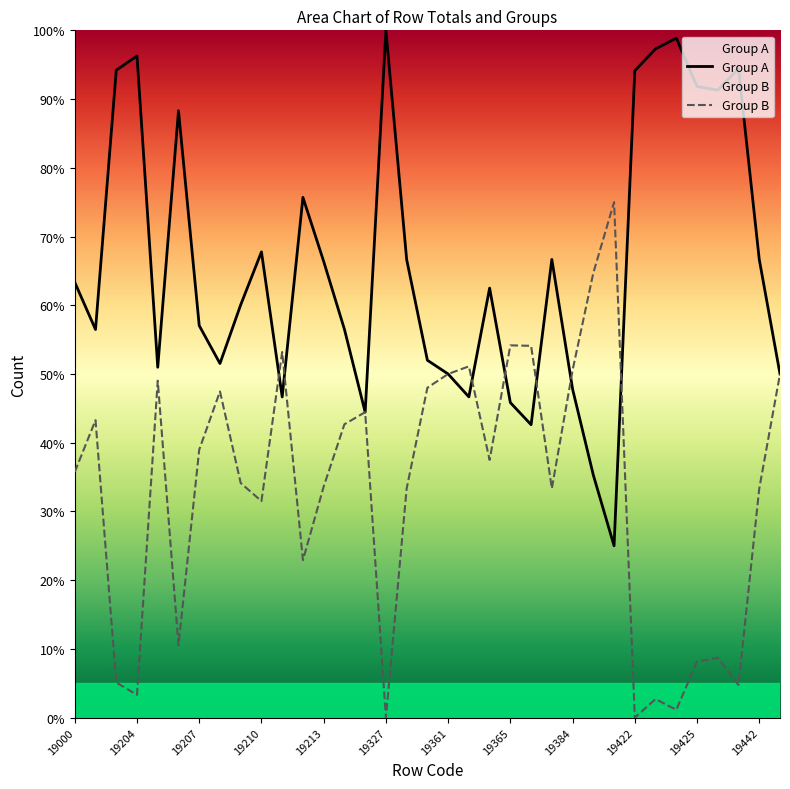

What are all the series names shown in the legend?

Group A, Group B